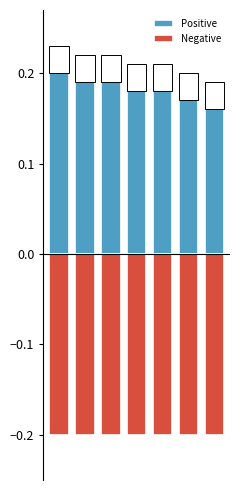

Reading left to right, extract all data points from this chart.

Positive: 0=0.2	1=0.2	2=0.2	3=0.2	4=0.2	5=0.2	6=0.2
Negative: 0=-0.2	1=-0.2	2=-0.2	3=-0.2	4=-0.2	5=-0.2	6=-0.2